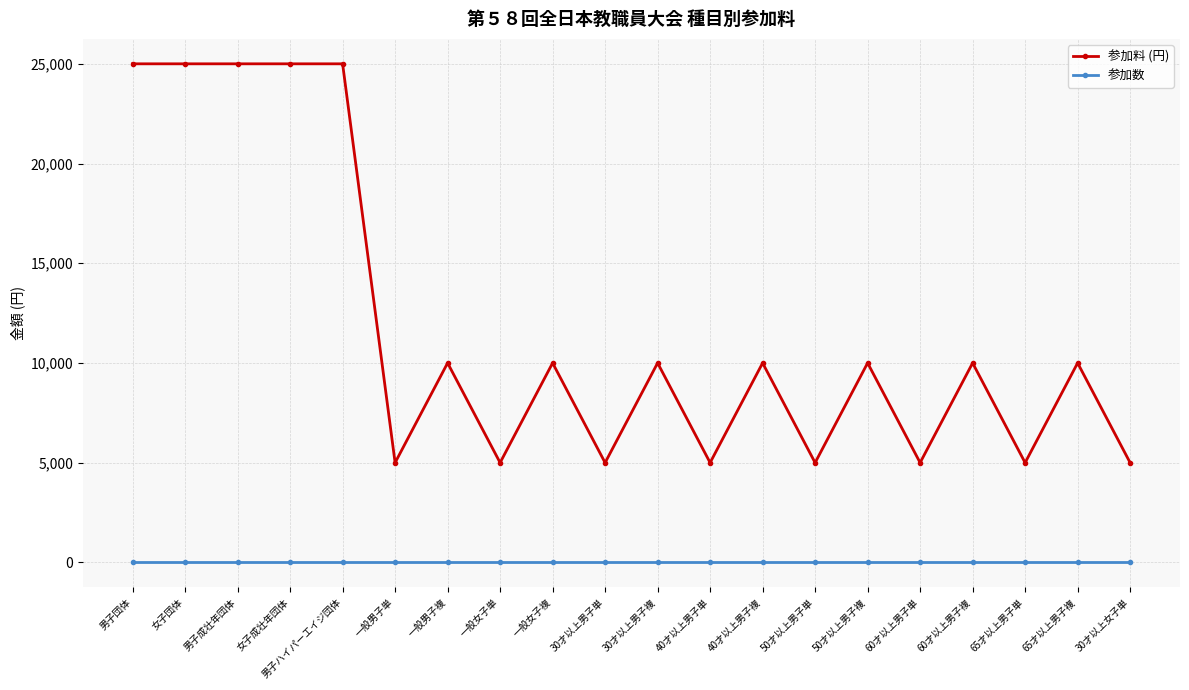

Which series has the largest total across all categories?

参加料 (円)